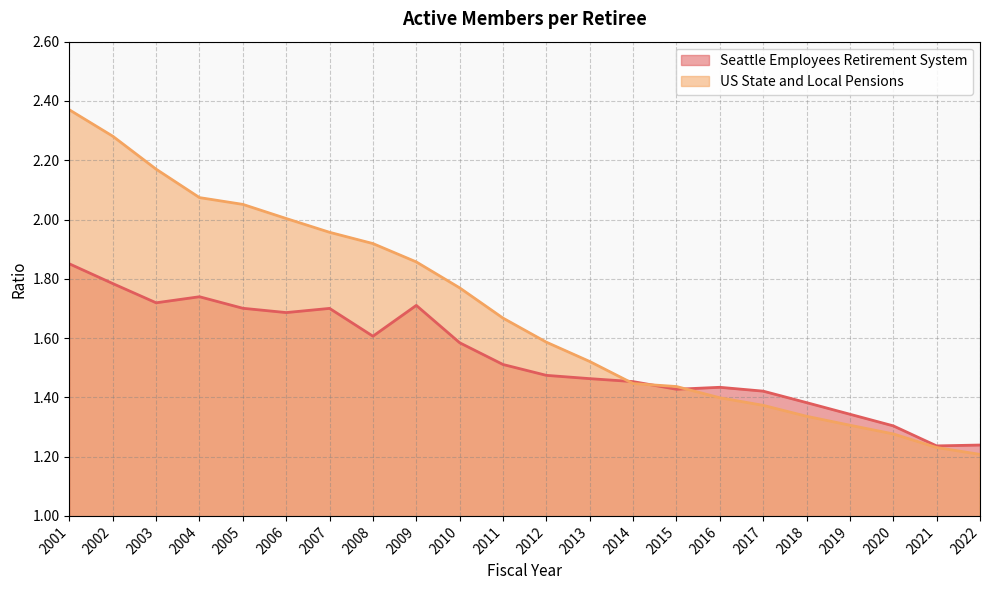

True or false: Seattle Employees Retirement System has a value of 1.3 at 2020.

True